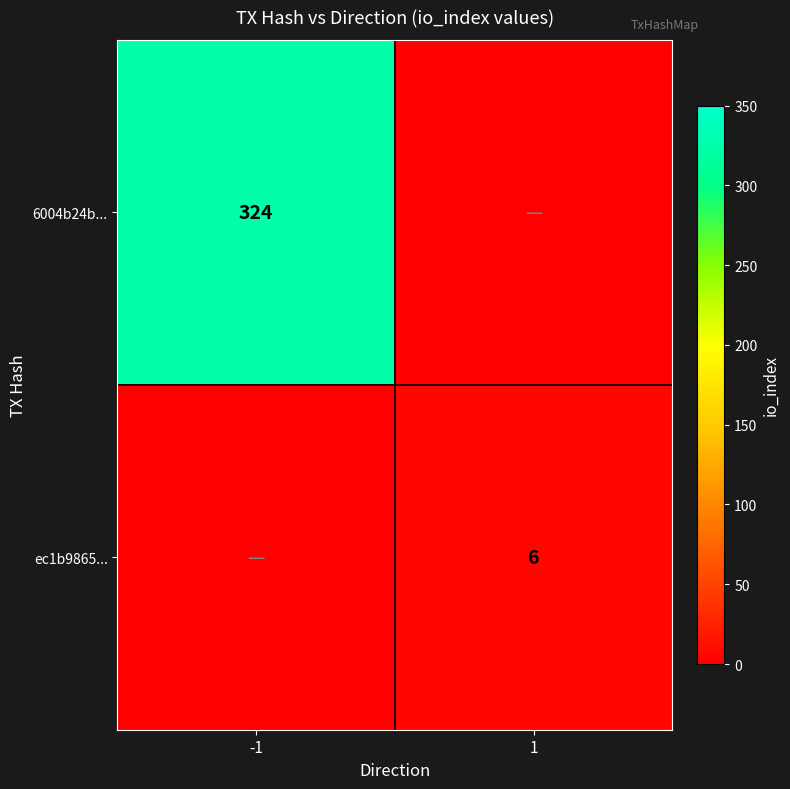

The ec1b9865... series shows -4 at -1. True or false?

False